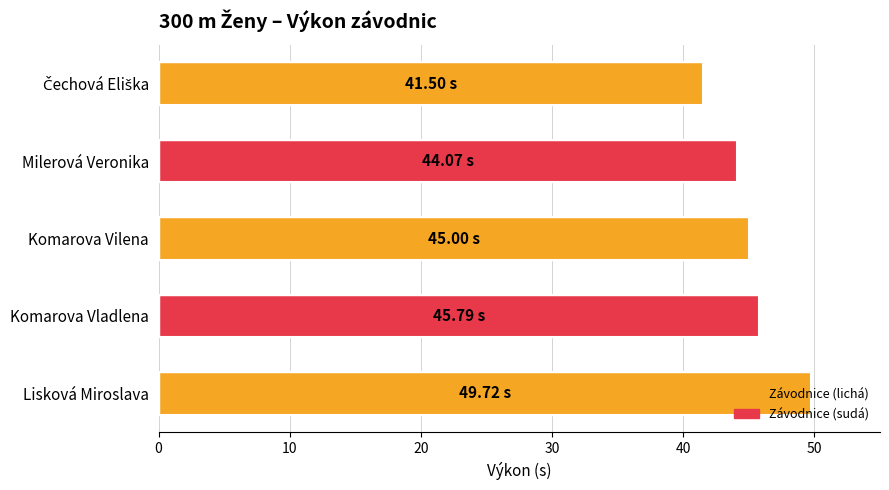

What is the average value?

45.2